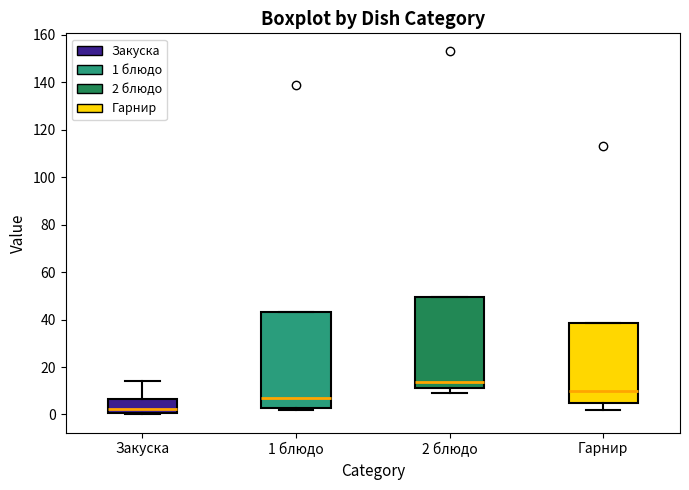

Reading left to right, transcribe this box plot: for each box, give where its median line is, the range the box spans, and where its two whiskers end, as read against the y-axis. The values are not printed on the chart, so give them approximately, as read against the axis.

Закуска: median 2, box 0 to 6, whiskers 0 (just below the box's lower edge) to 14
1 блюдо: median 8, box 2 to 44, whiskers 2 (just below the box's lower edge) to 44
2 блюдо: median 14, box 12 to 50, whiskers 10 to 50
Гарнир: median 10, box 6 to 38, whiskers 2 to 38